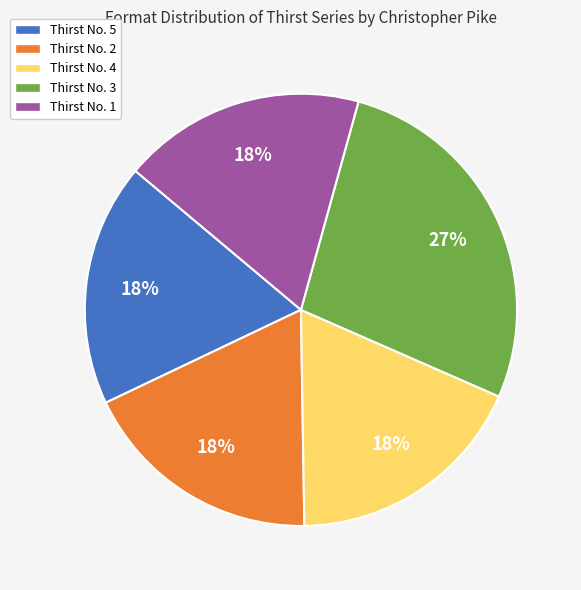

Do Thirst No. 3 and Thirst No. 5 together represent more than half of the pie?

No